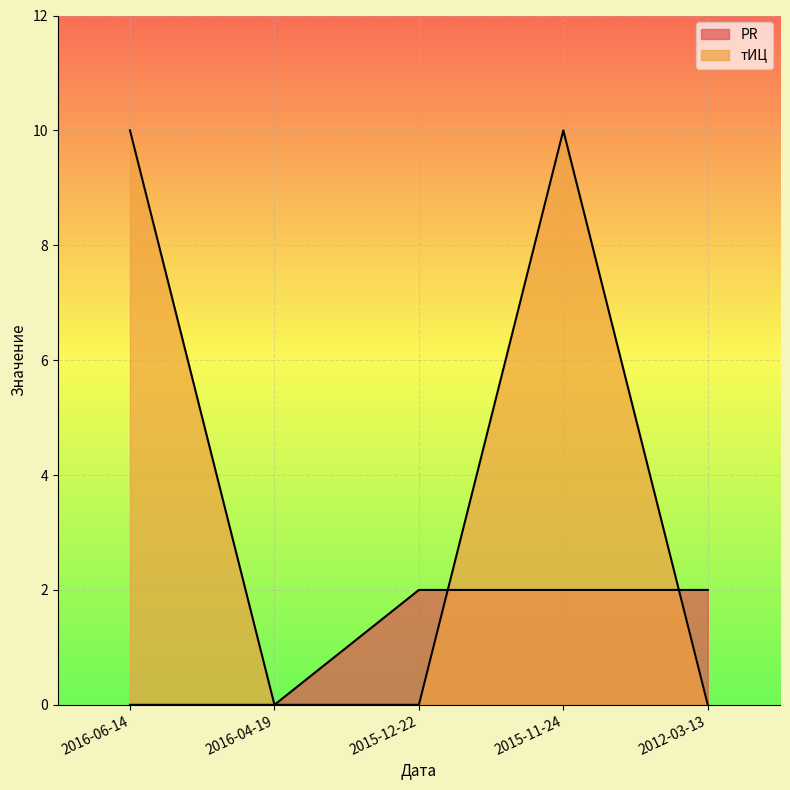

Rank the series by their maximum value, from highest to lowest.

тИЦ, PR